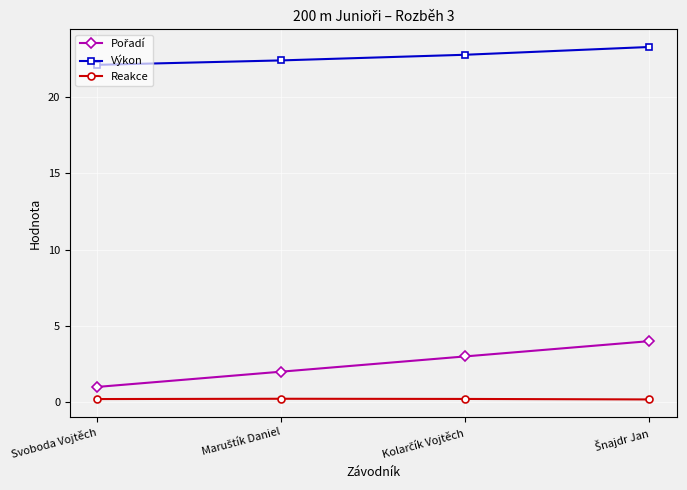

What is the value of the Výkon point at the 3rd from the left?

22.8